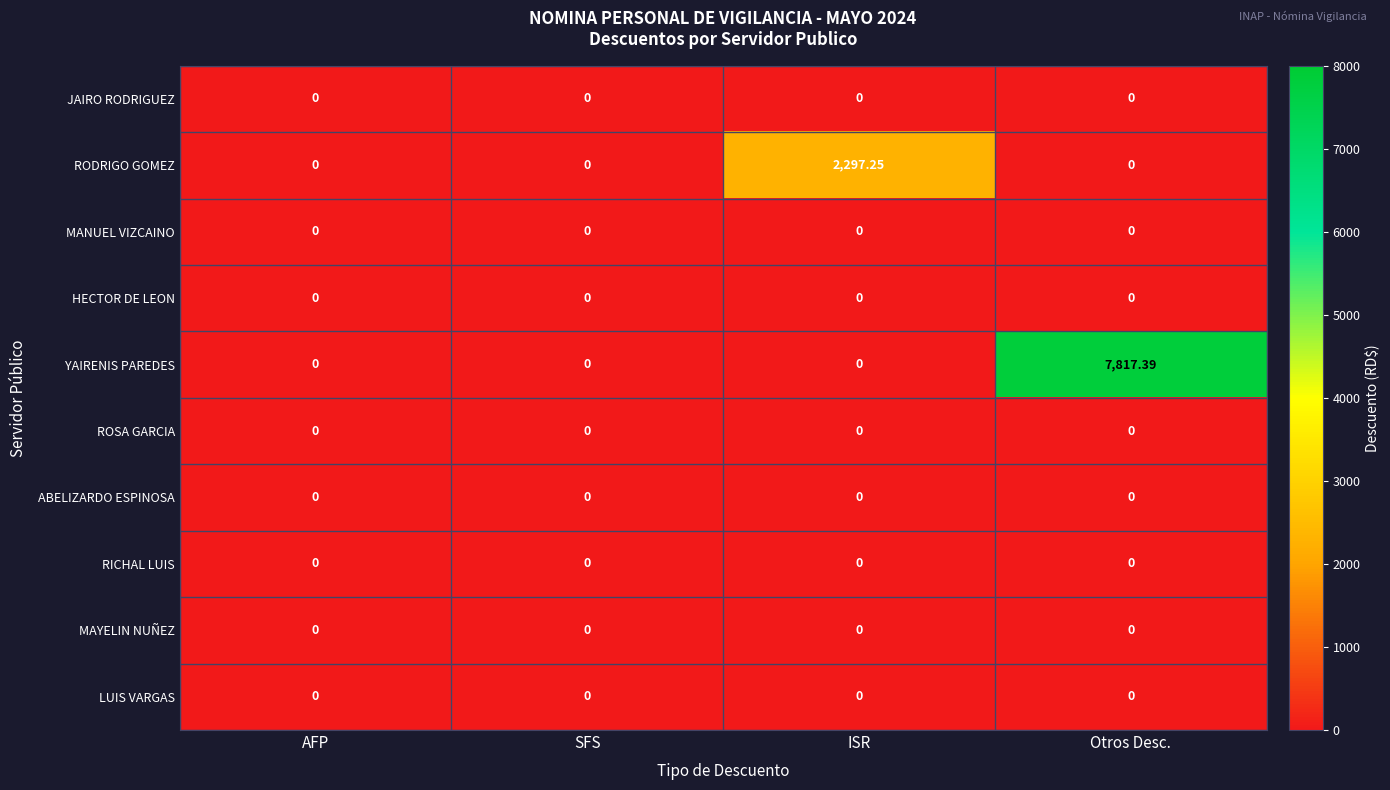

Which series has the widest spread of values?

YAIRENIS PAREDES